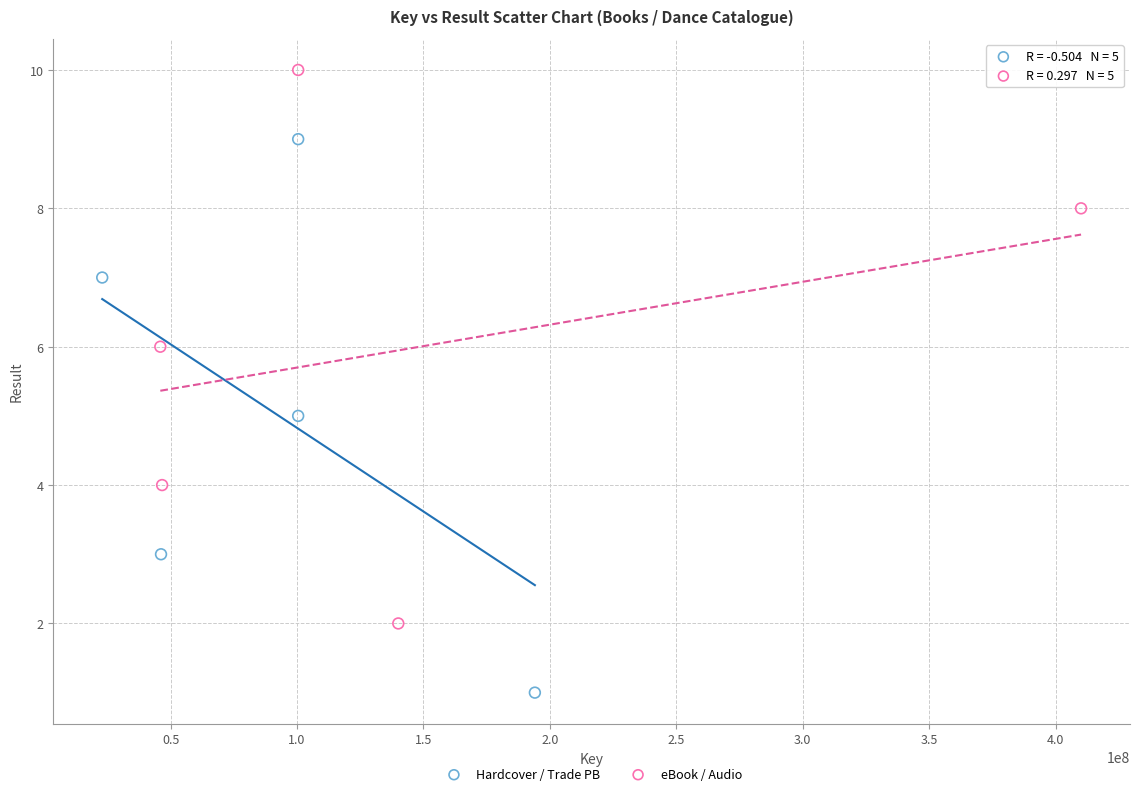

Which series reaches the minimum Y coordinate?

Hardcover / Trade PB